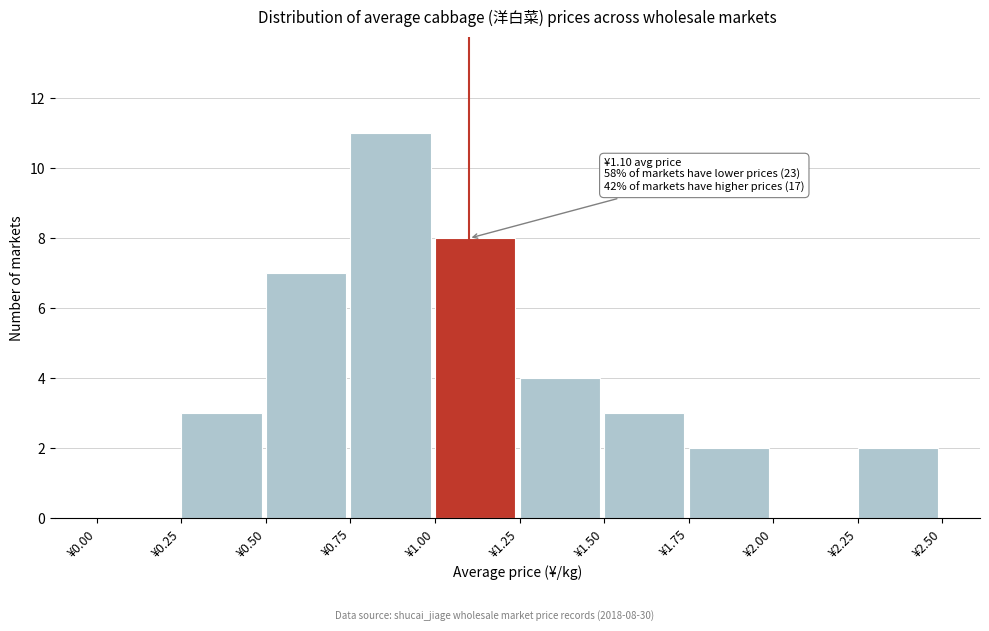

Over which range of the x-axis is the bar tallest?

0.75 to 1.00